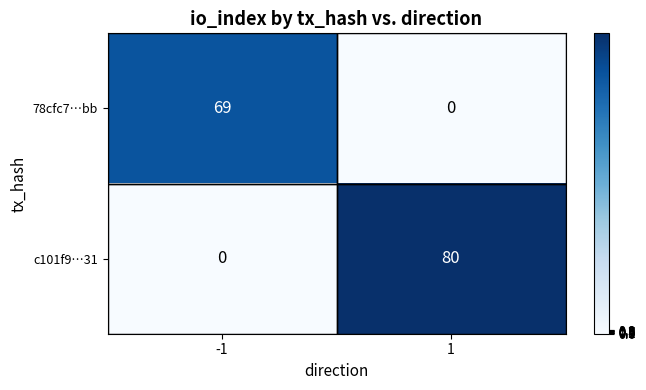

Which series changed the most between -1 and 1?

c101f9…31